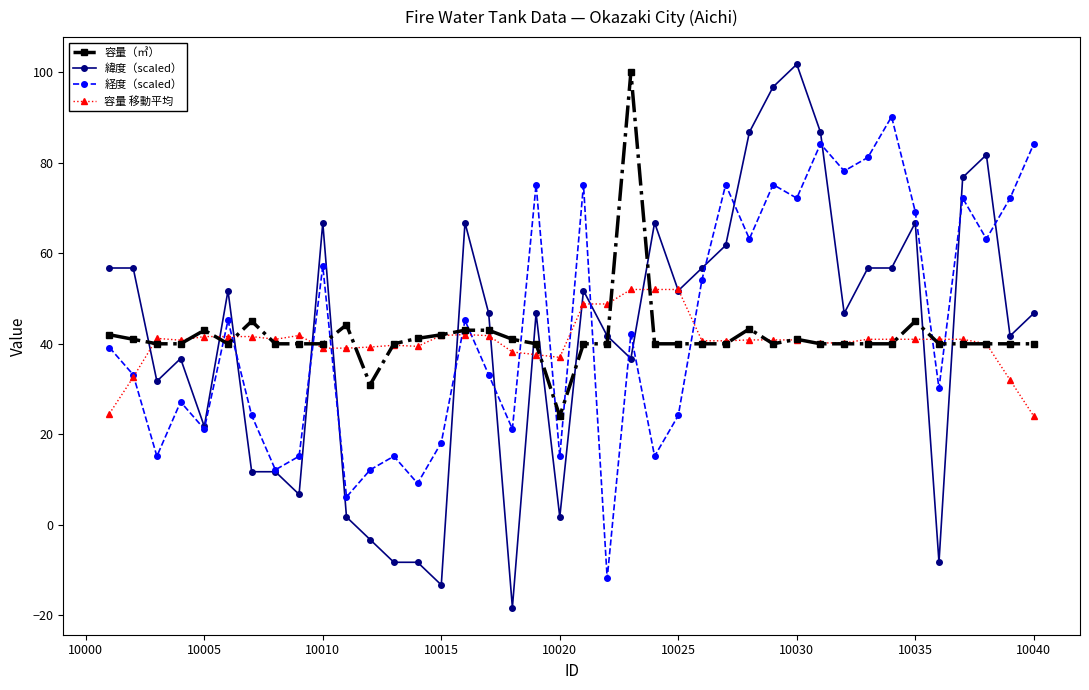

What is the value of the 容量 移動平均 point at the 29th from the left?

40.9